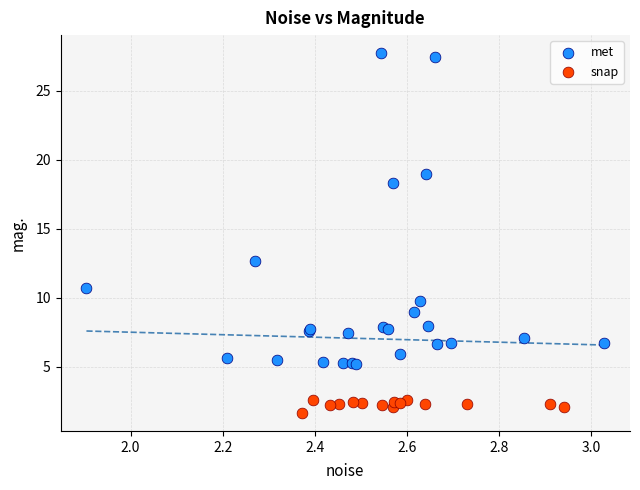

Which series contains the lowest Y value?

snap